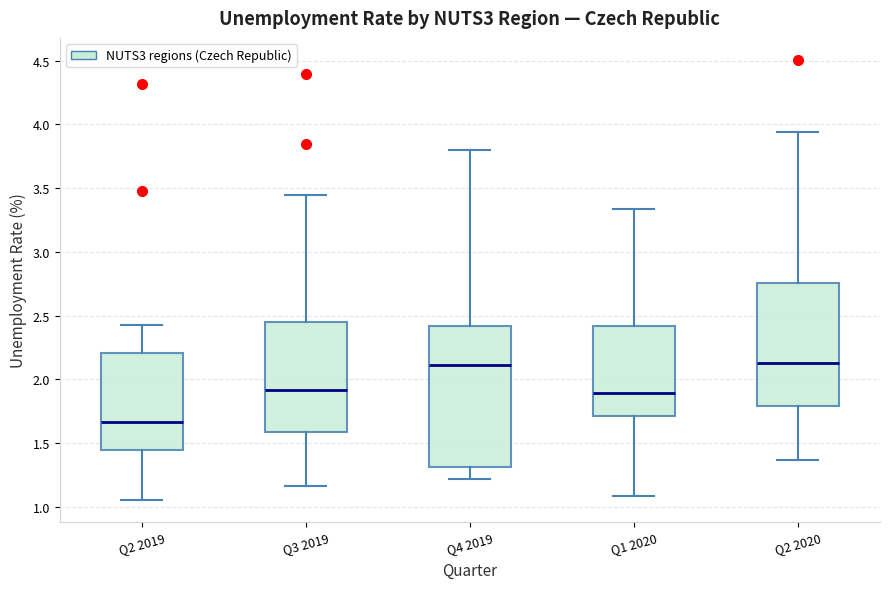

Comparing the boxes themselves (not the whiskers), which one is the tallest?

Q4 2019